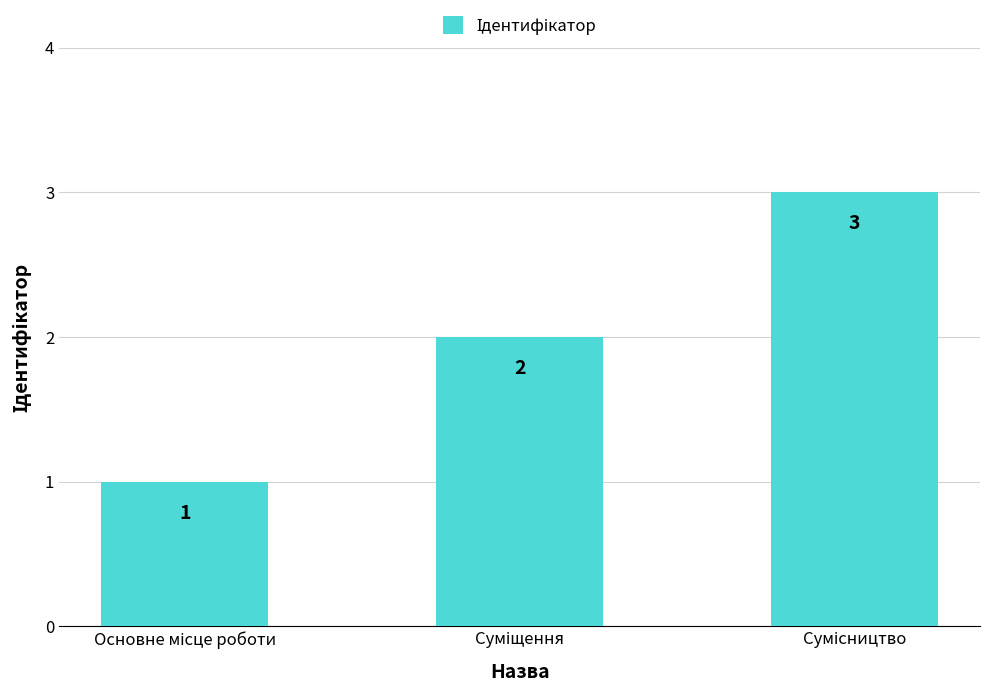

How many values are between 1 and 3?

3